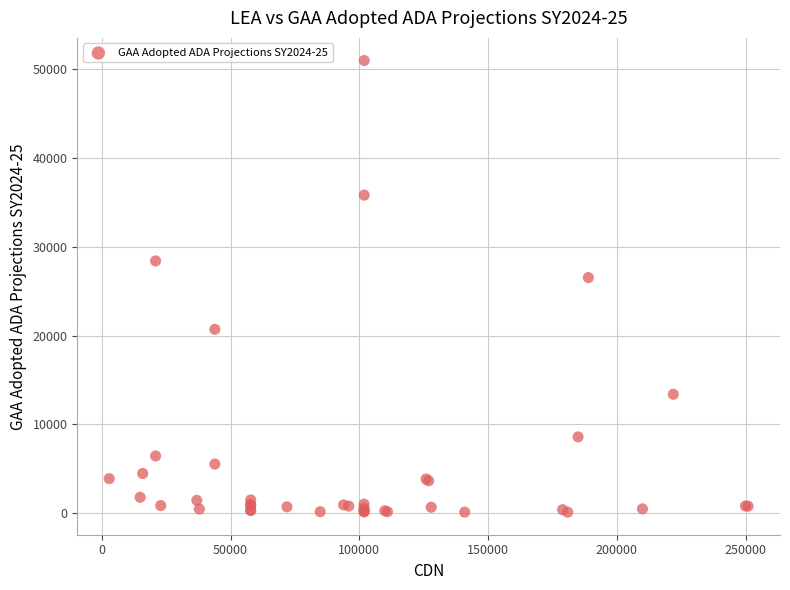

What Y value in the scatter plot is closest to 25552?

26537.6